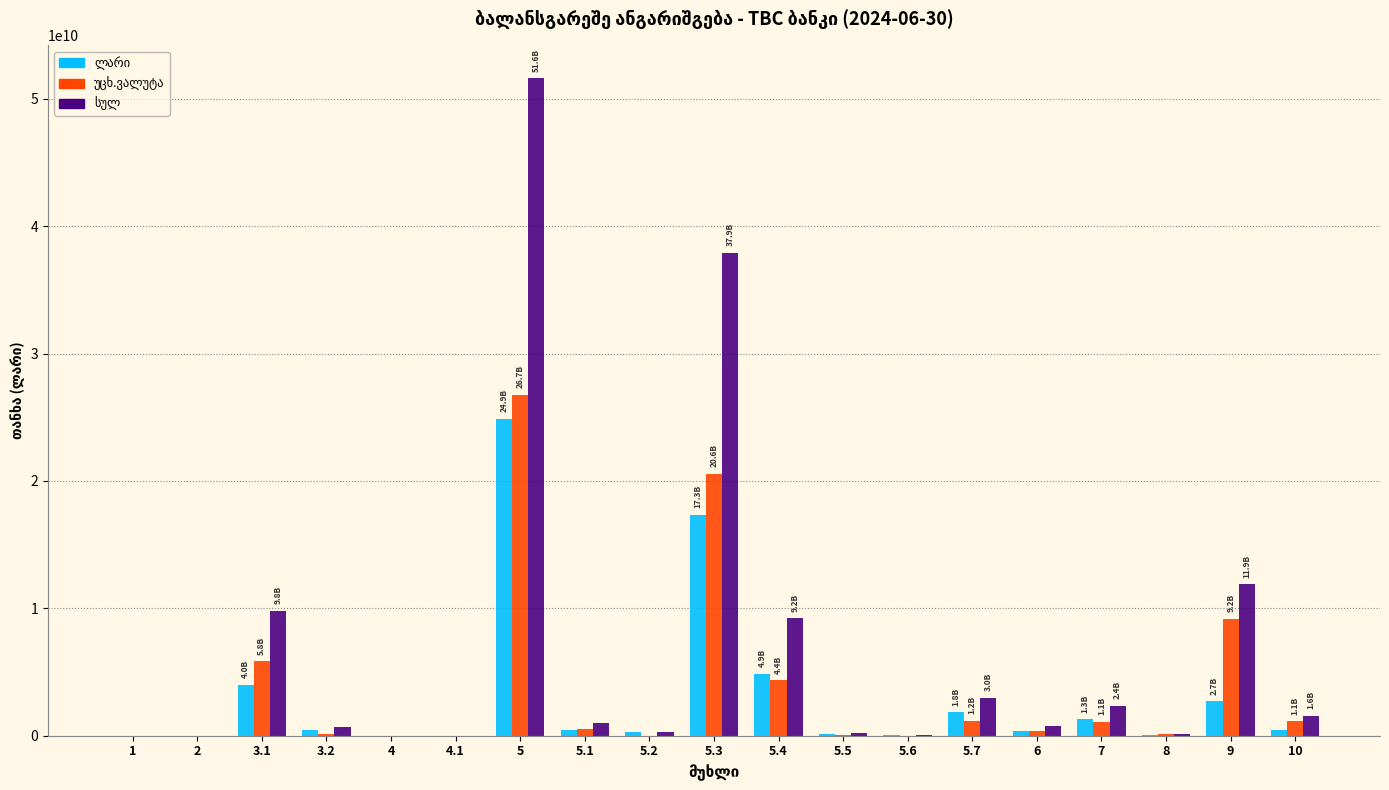

At which category is the sum across all series the highest?

5